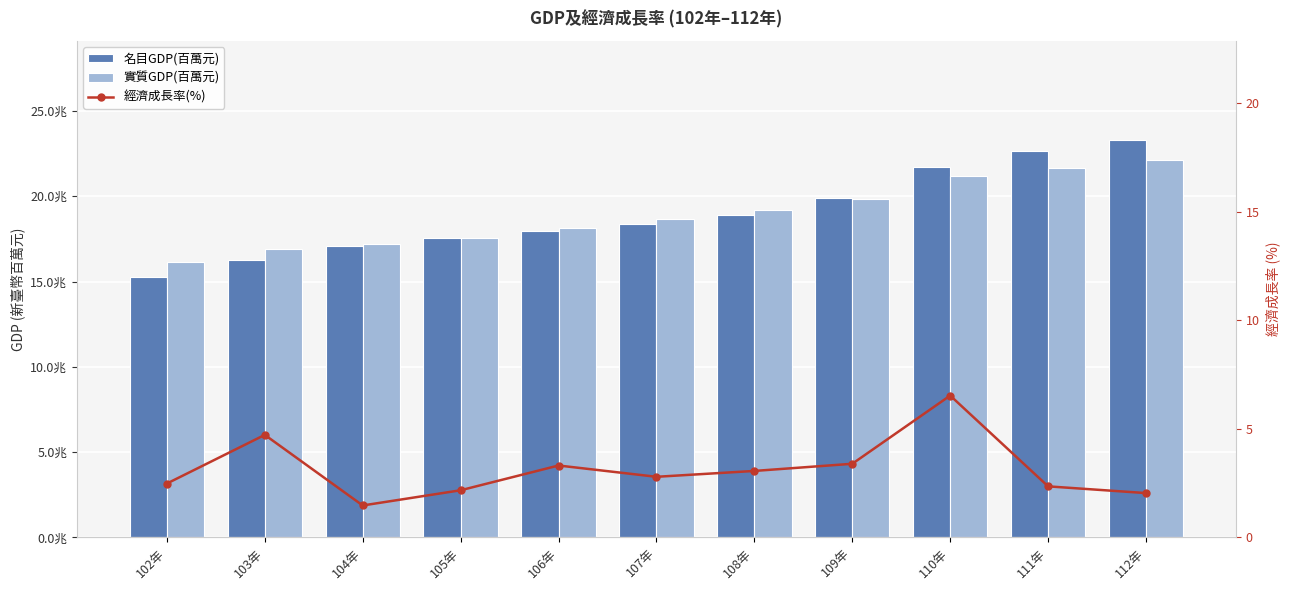

What is the label of the 6th bar from the right?

107年